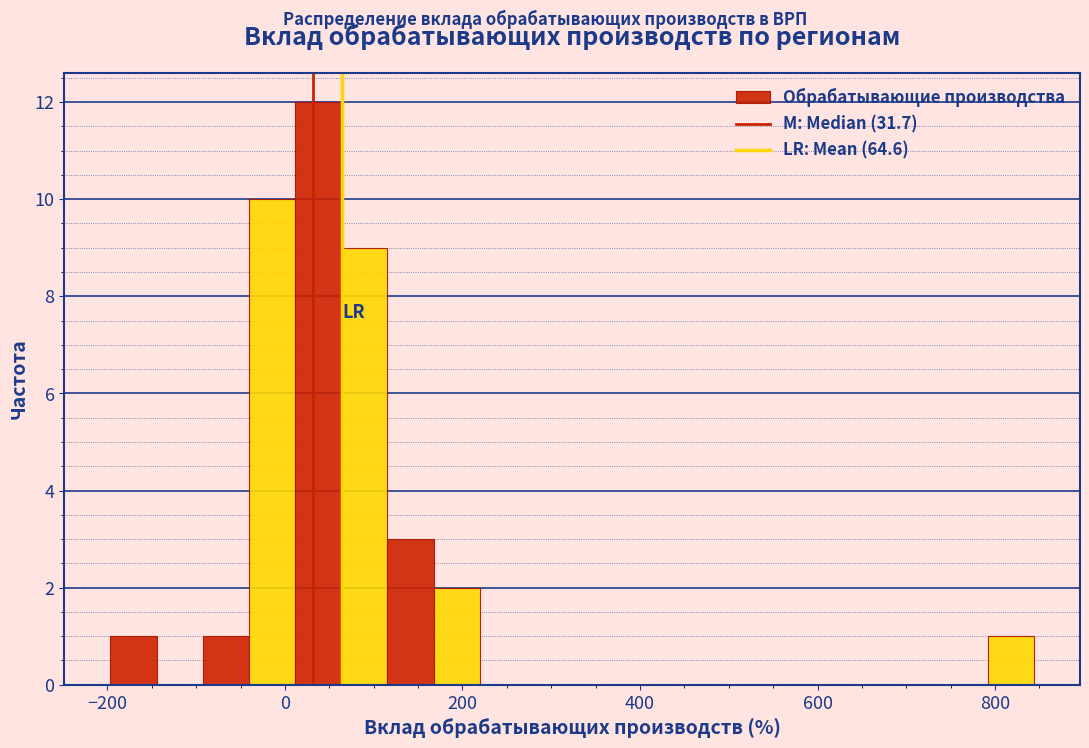

Around what value on the x-axis is the tallest bar? Give the approximate position of its centre, as read against the axis.

40